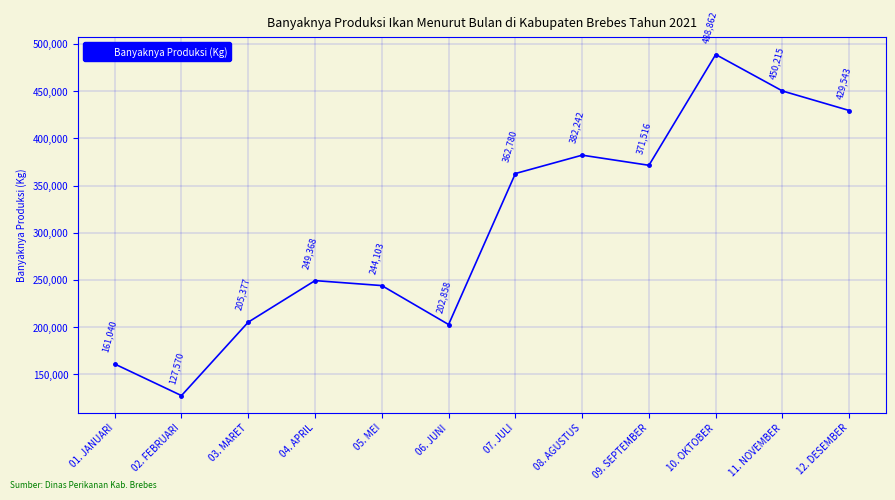

What is the sum of the values at 02. FEBRUARI and 03. MARET?

332947